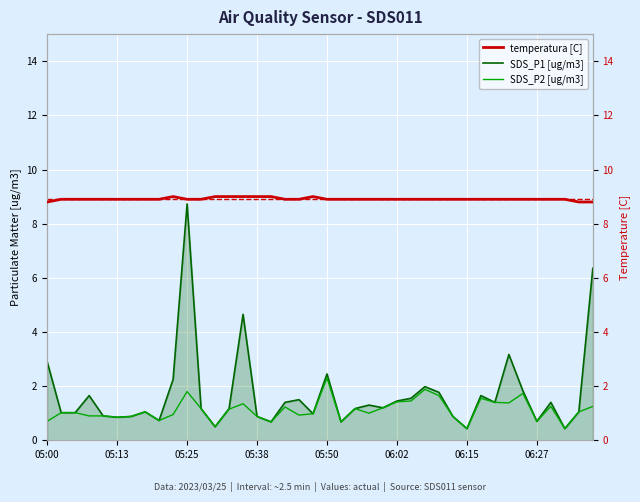

What is the difference between the maximum and minimum values in the temperatura [C] series?

0.2